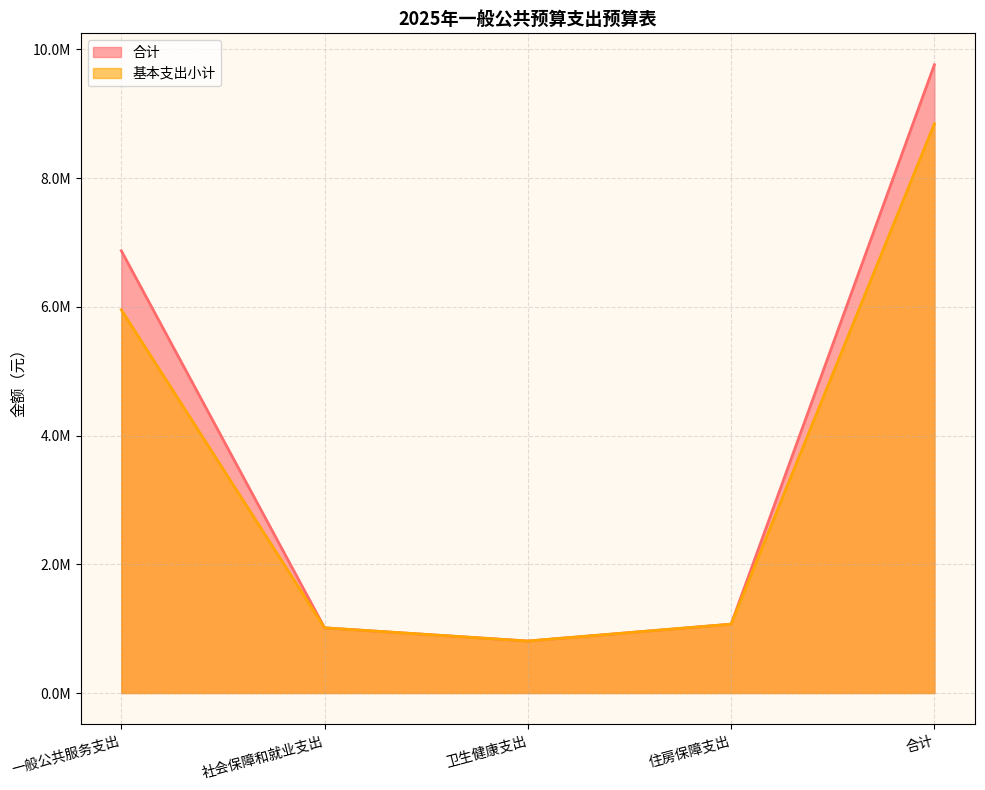

What is the difference between the maximum and minimum values in the 基本支出小计 series?

8037160